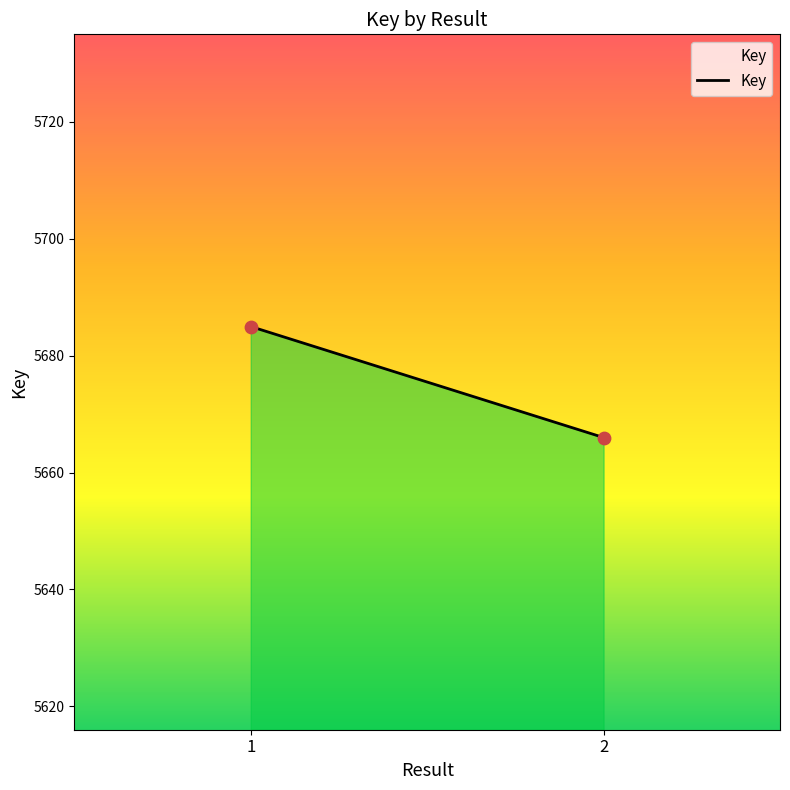

What is the range of Y values (max minus min)?

19